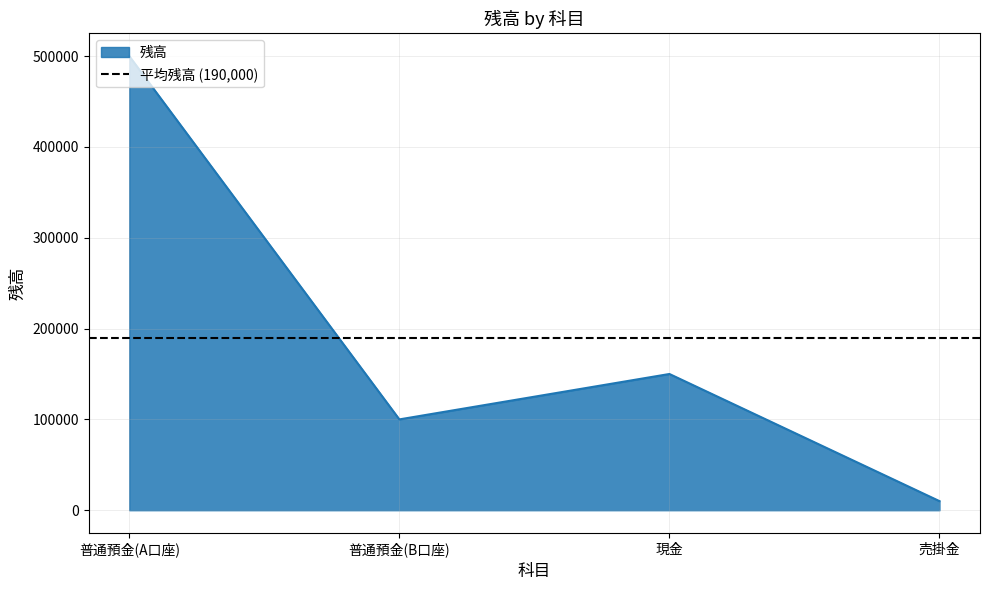

At which category does the data reach its first local valley?

普通預金(B口座)